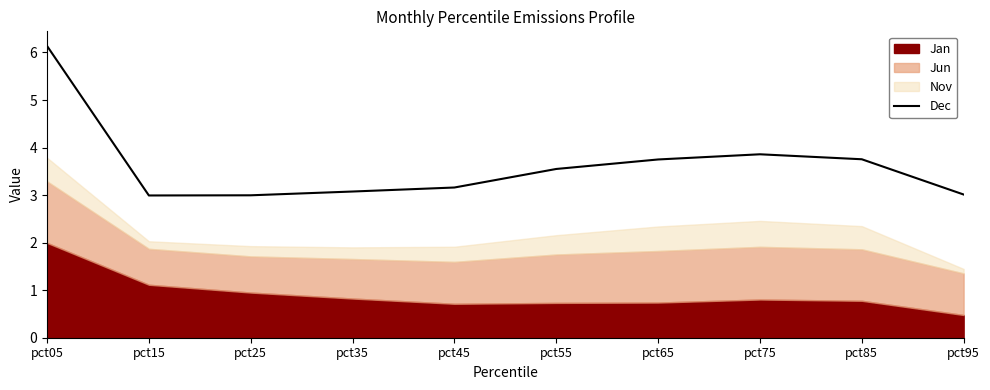

What value does the data have at pct55?

3.5